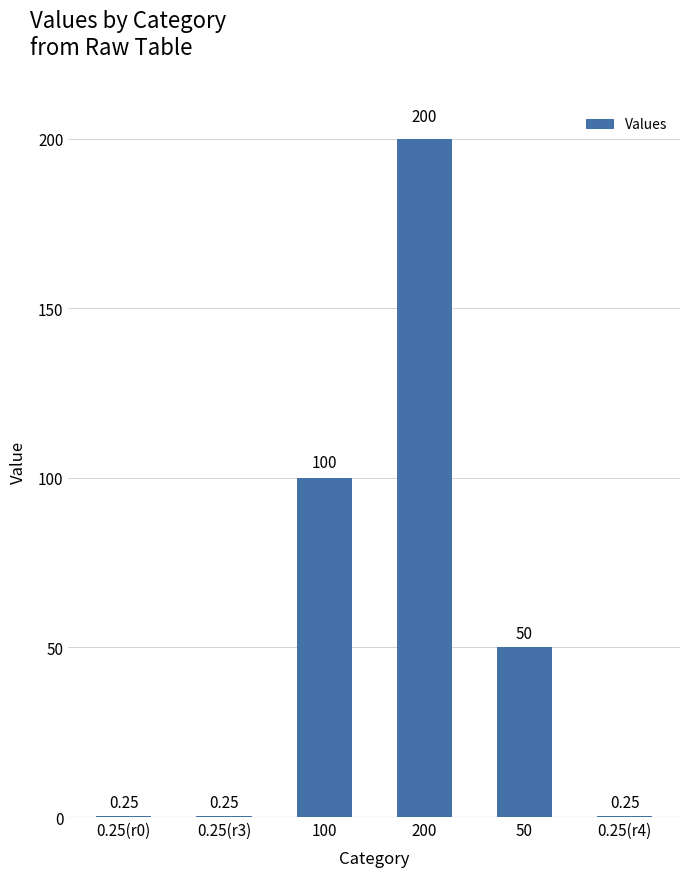

Approximately how many times larger is the value at 200 compared to 100?

2.0